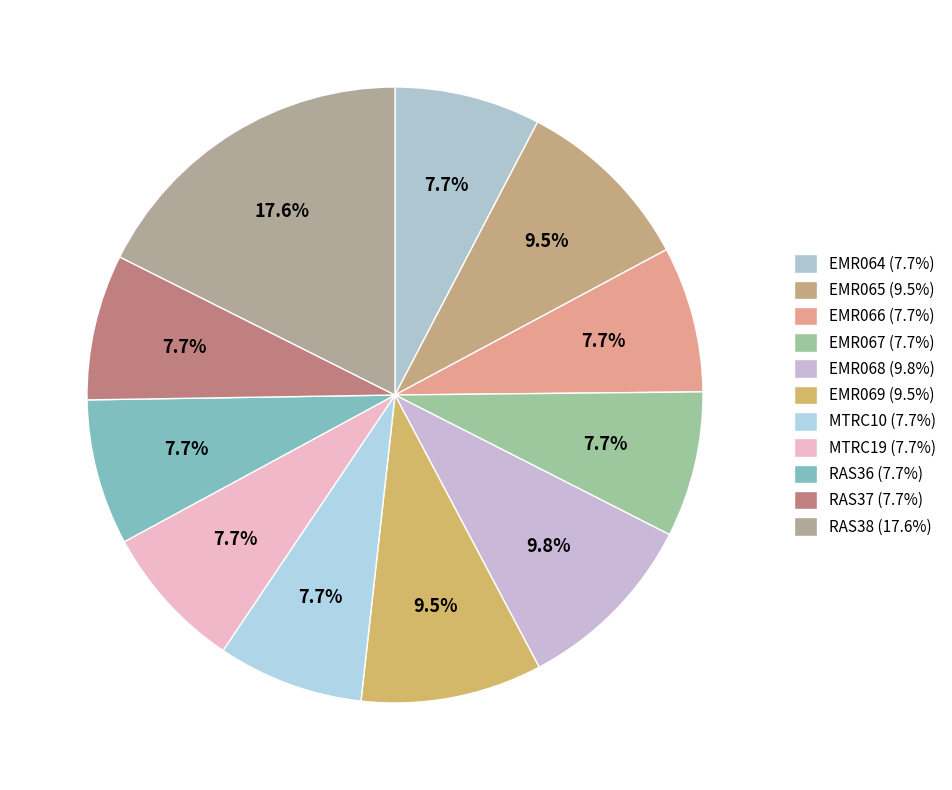

To the nearest percent, what is the difference between the EMR069 and RAS37 slice percentages?

2%